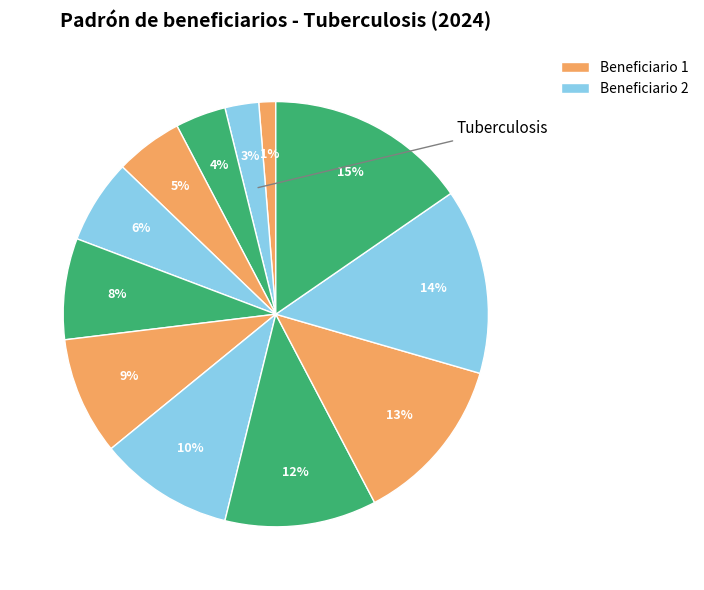

How many slices are in this pie chart?

12